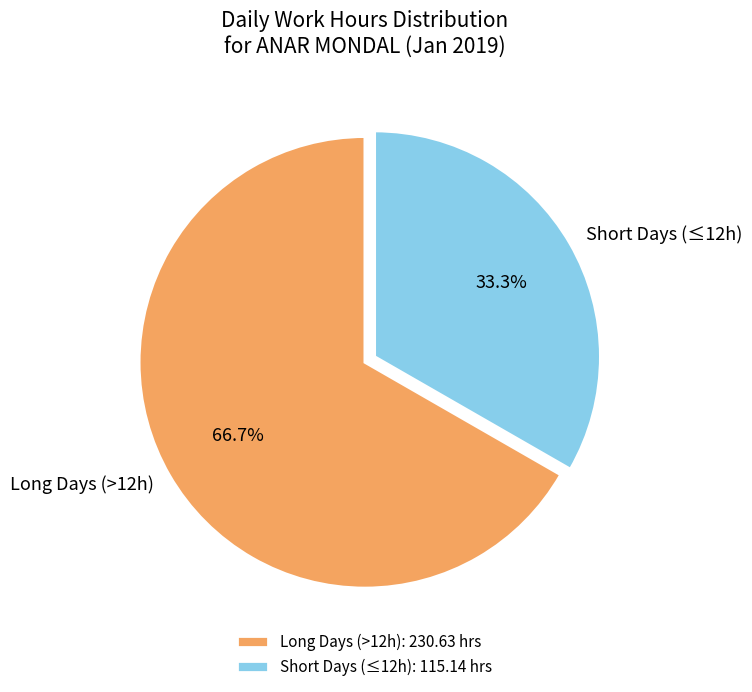

What percentage do Long Days (>12h) and Short Days (≤12h) together represent?

100.0%